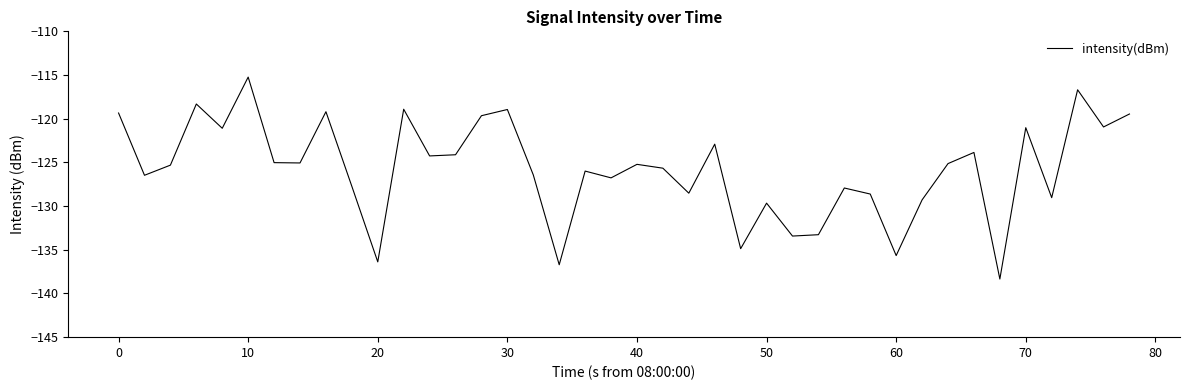

What is the smallest value displayed?

-138.3